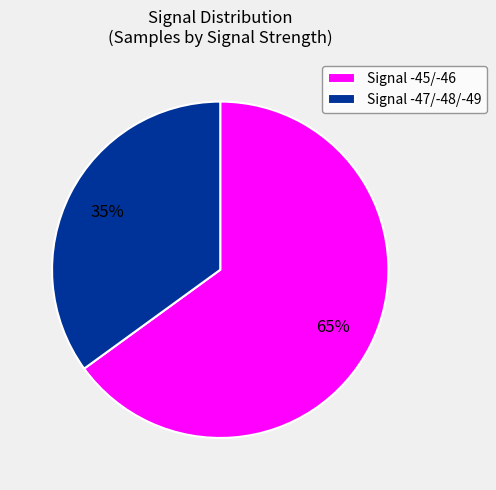

To the nearest percent, what is the combined percentage of Signal -45/-46 and Signal -47/-48/-49?

100%